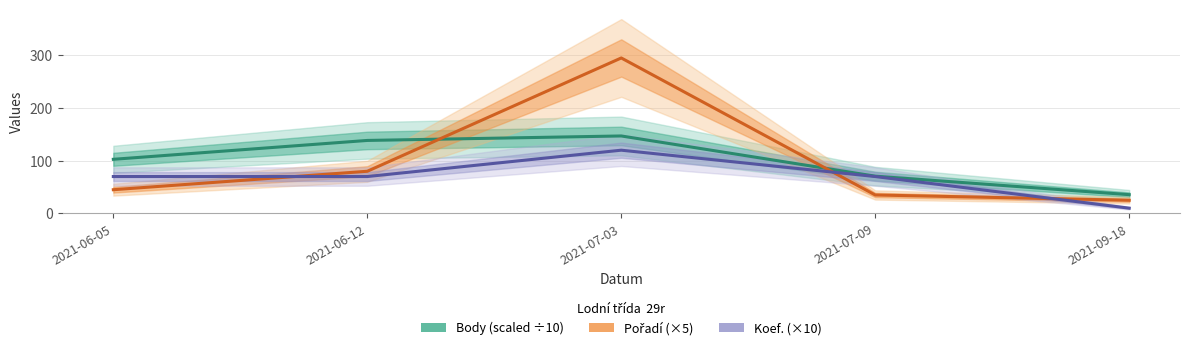

Which category has the lowest value in the Koef. (×10) series?

2021-09-18